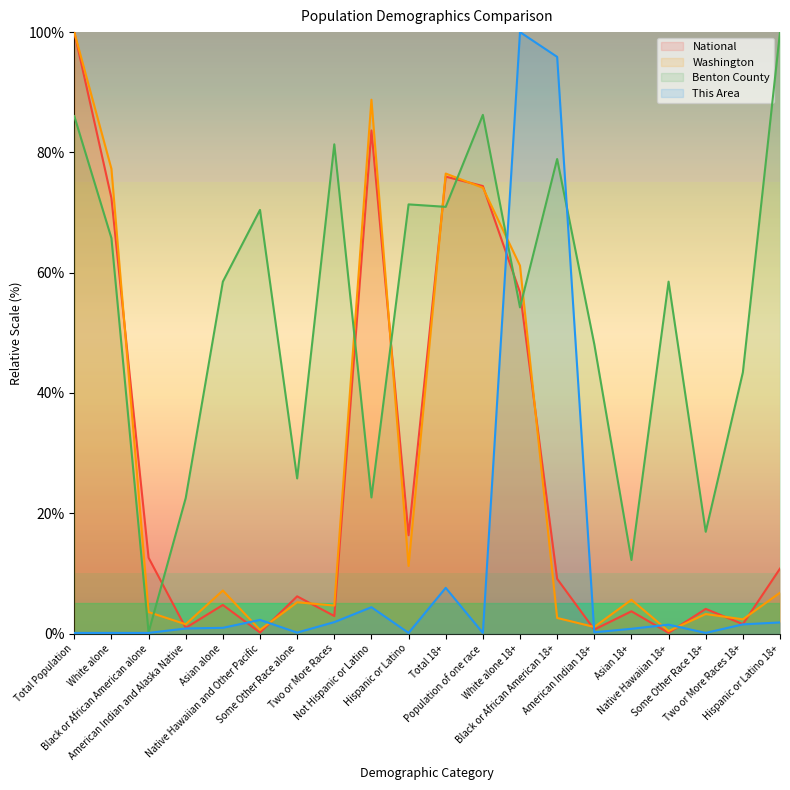

True or false: Benton County has more than 1 points higher than both neighbors.

True